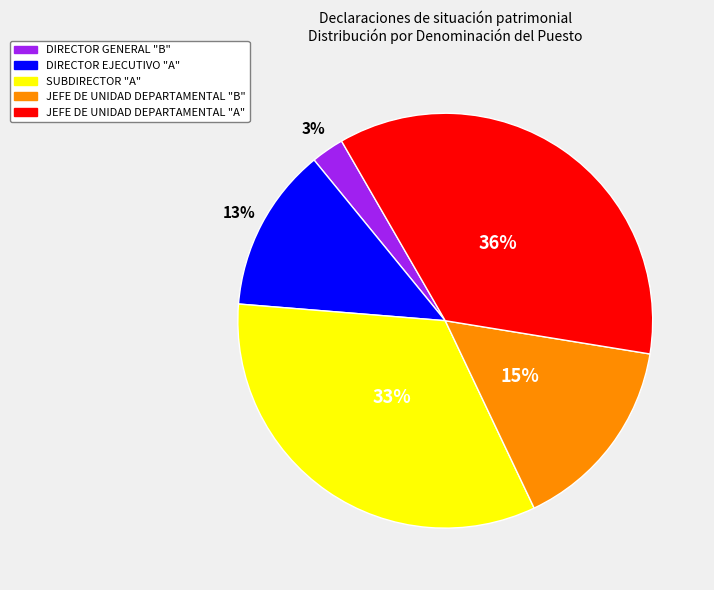

Does DIRECTOR GENERAL "B" represent more than half of the total?

No